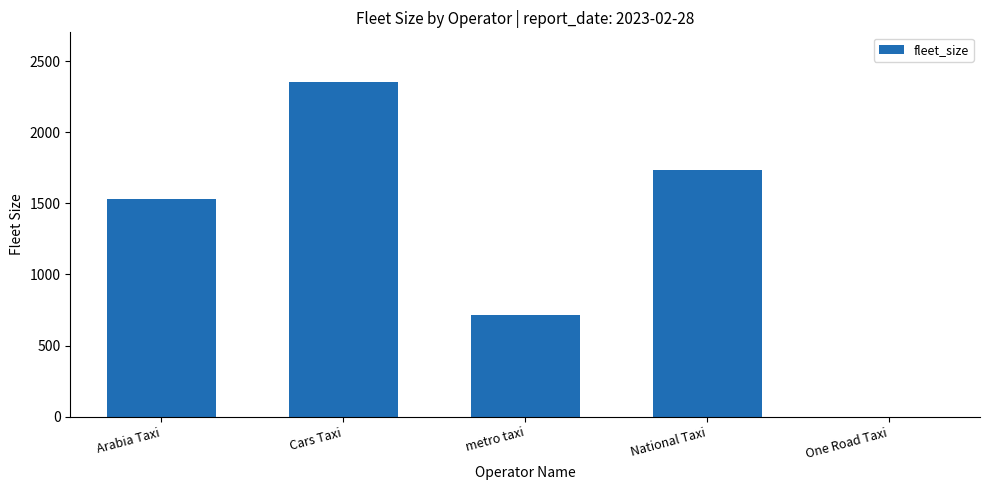

What is the sum of all values?

6327